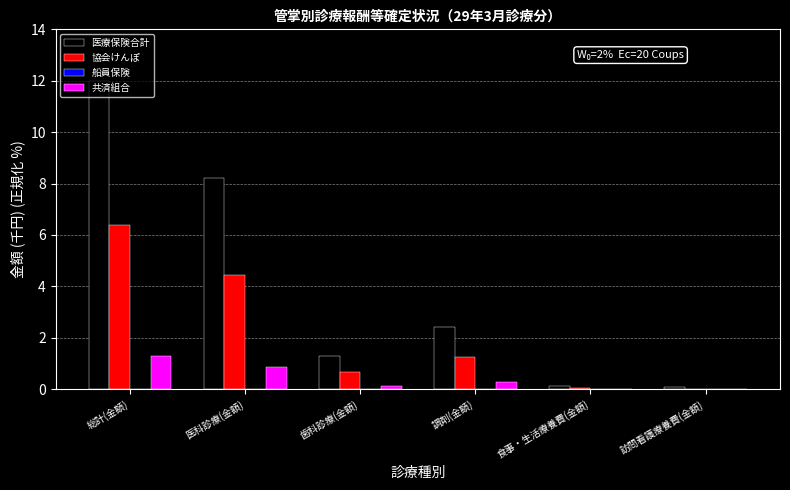

Does the chart contain stacked bars?

No